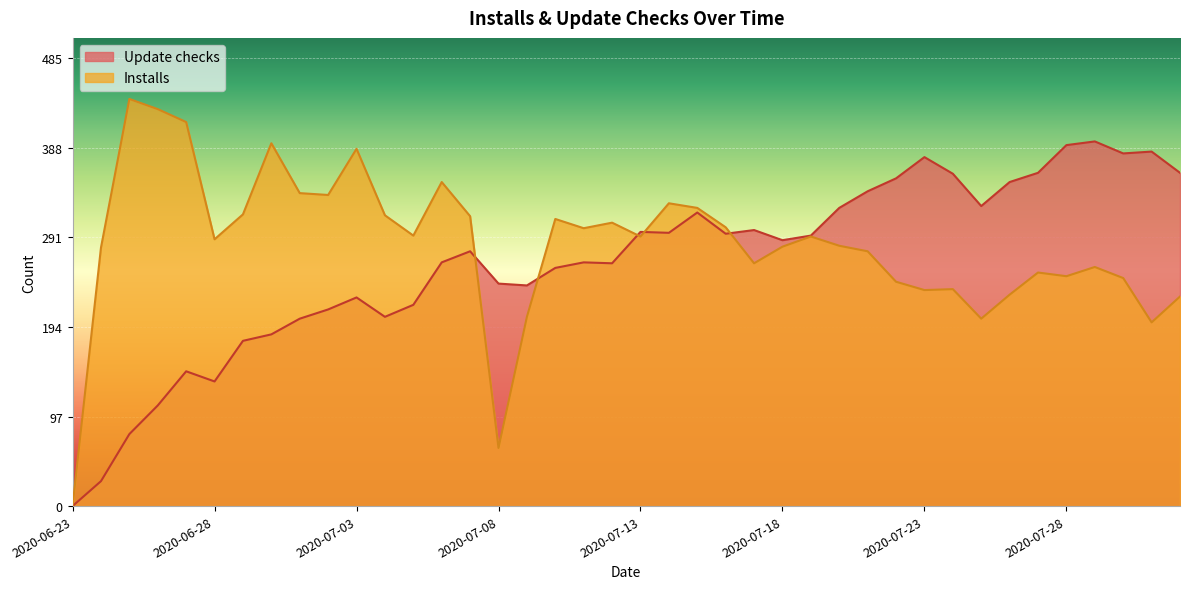

What position from the left is 2020-07-19?

27